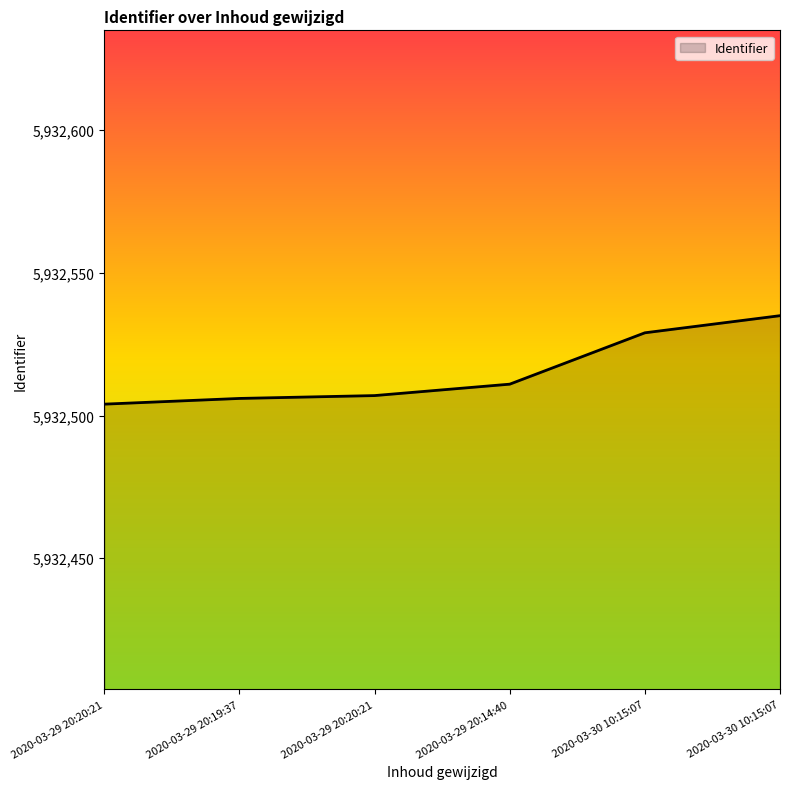

What is the smallest value displayed?

5932504